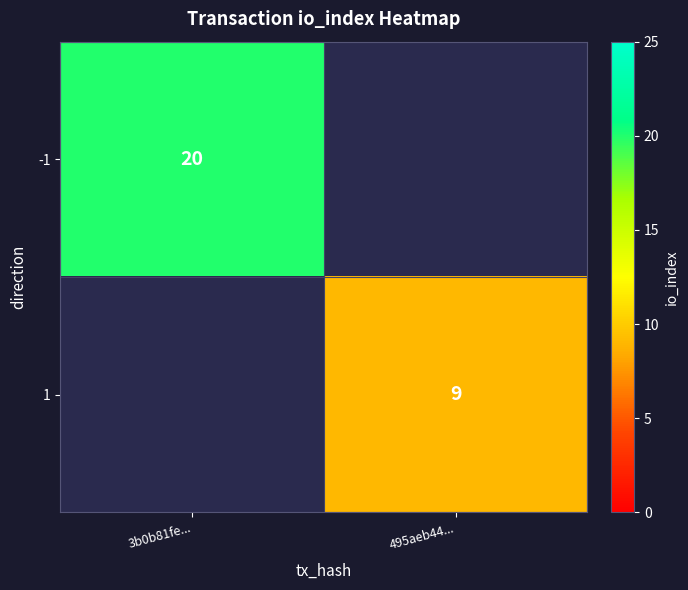

The value of 1 at 495aeb44... is 13. True or false?

False